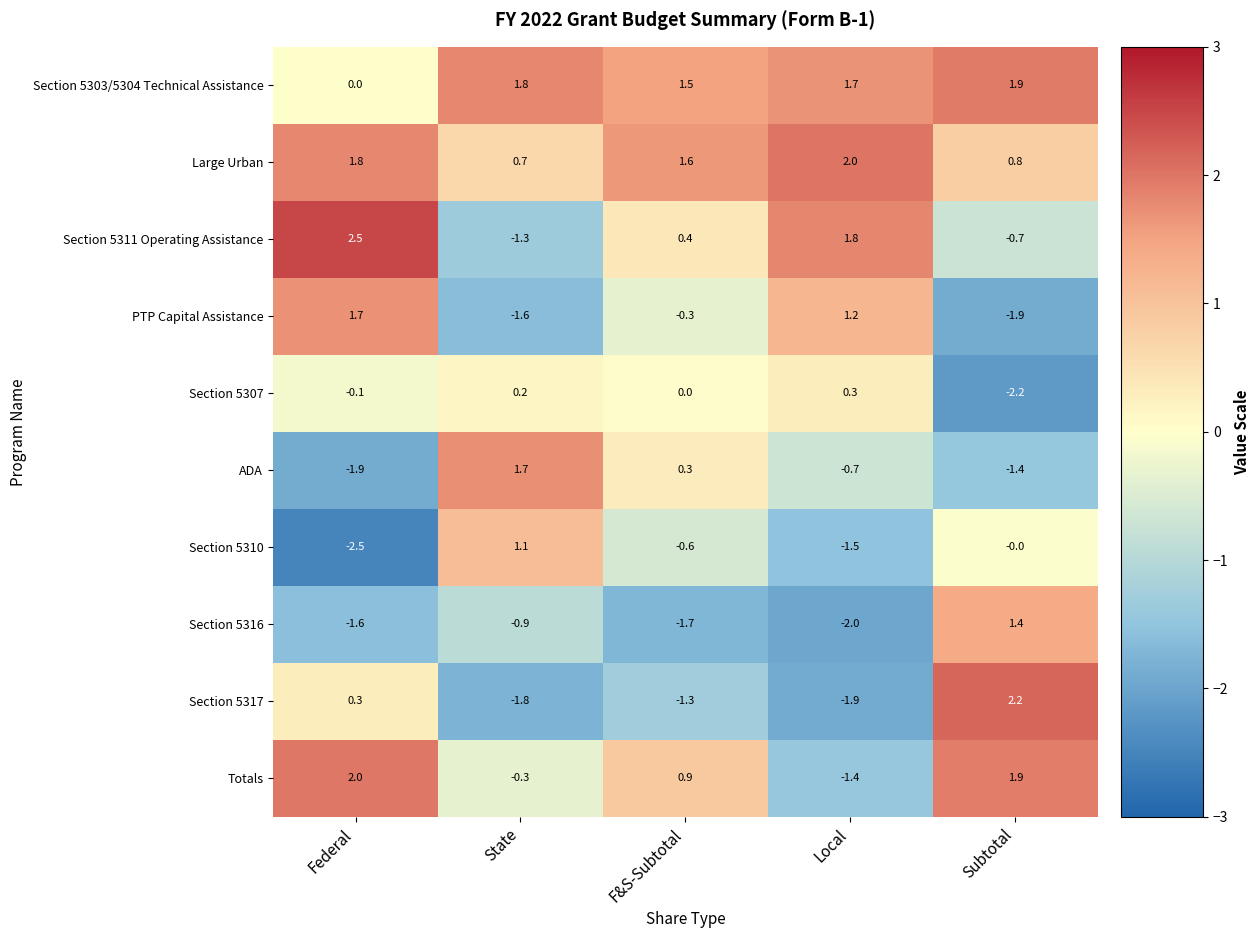

What is the total value across all series at Local?

-0.5